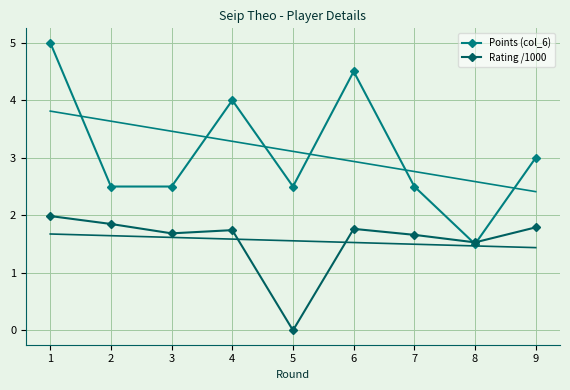

In Rating /1000, how many points are higher than both neighbors (excluding endpoints)?

2